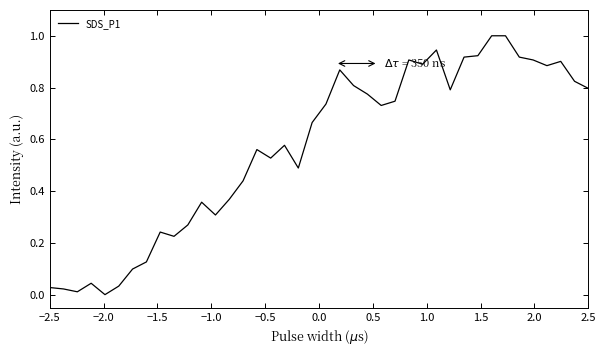

Does the chart display data point markers on the line(s)?

No